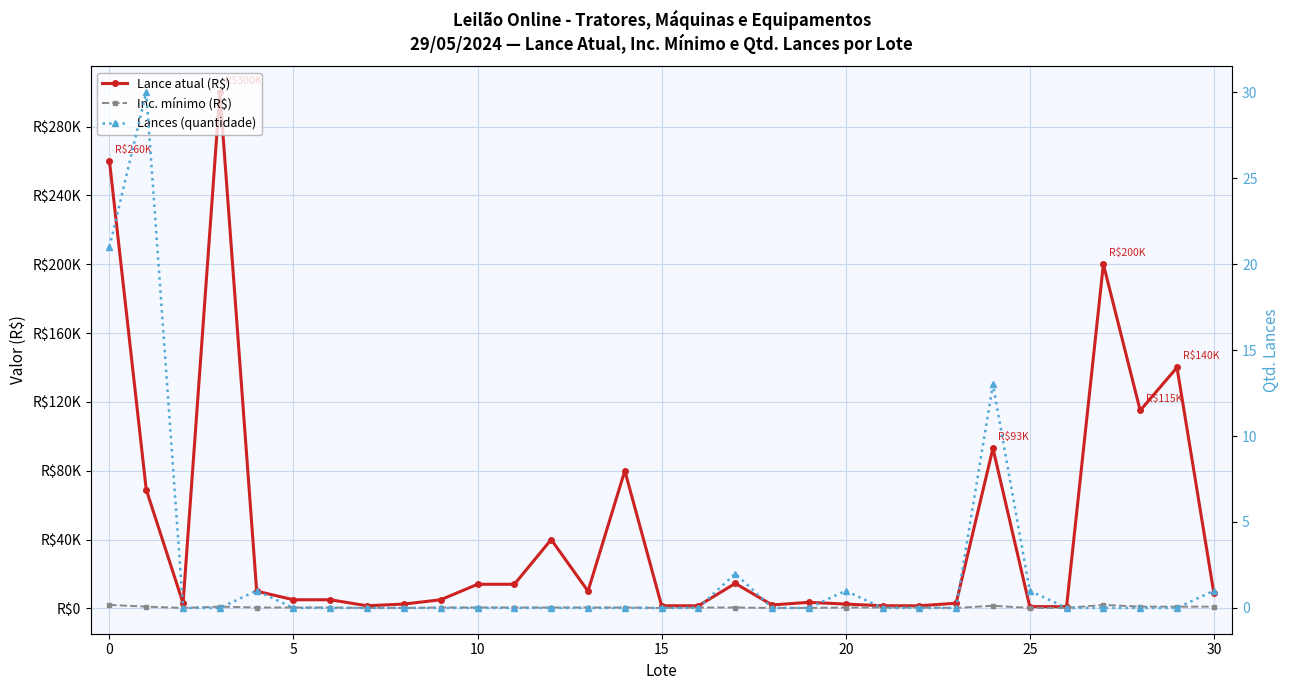

True or false: Lance atual (R$) and Inc. mínimo (R$) intersect in this chart.

False